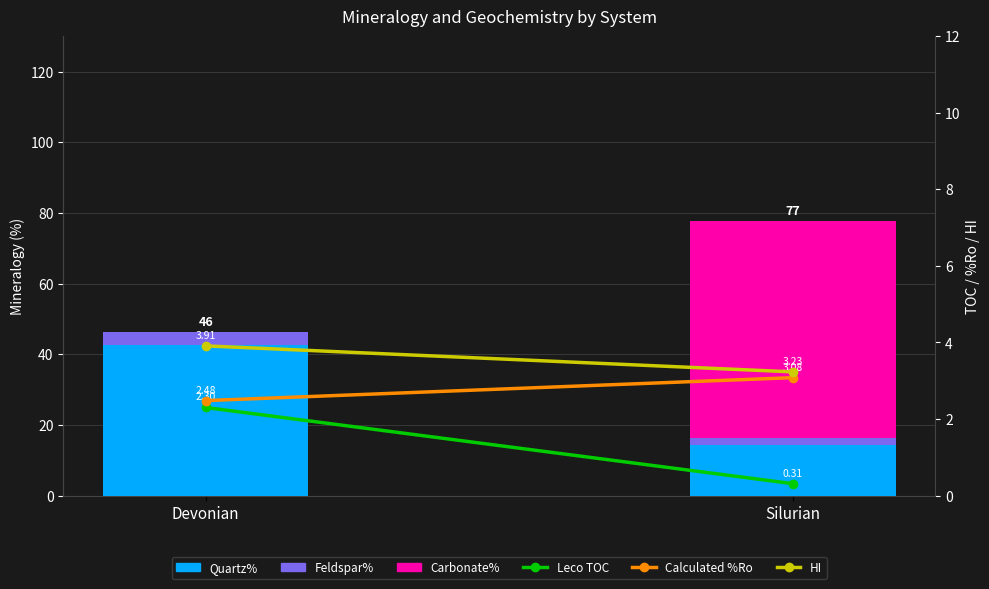

The Feldspar% series shows 1.8 at Silurian. True or false?

True